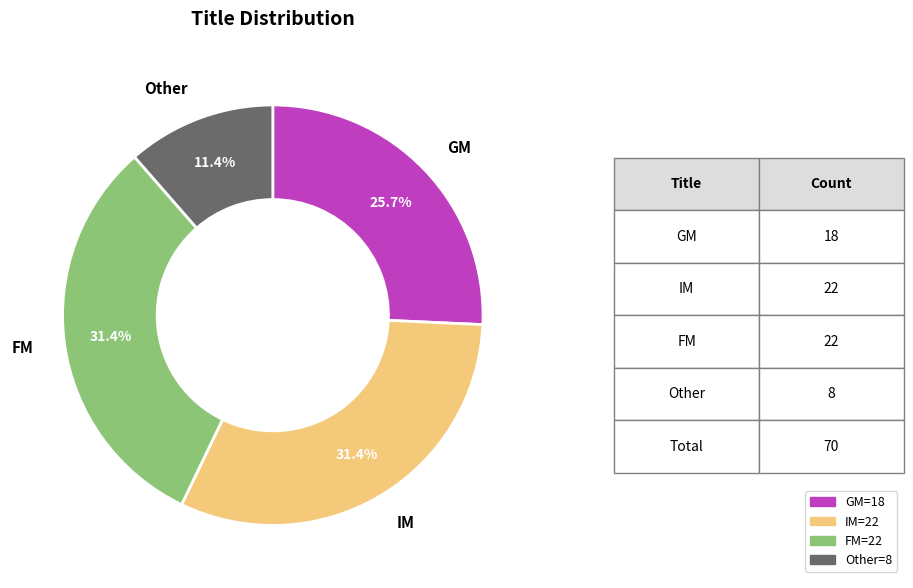

Is there a majority slice in this chart?

No